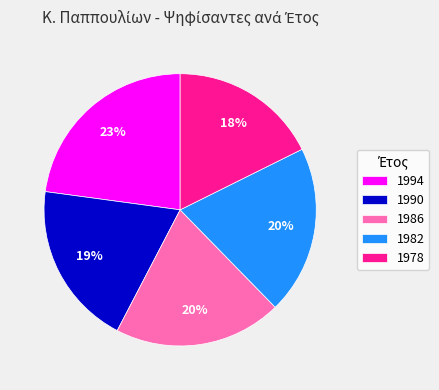

Between 1978 and 1986, which is larger?

1986